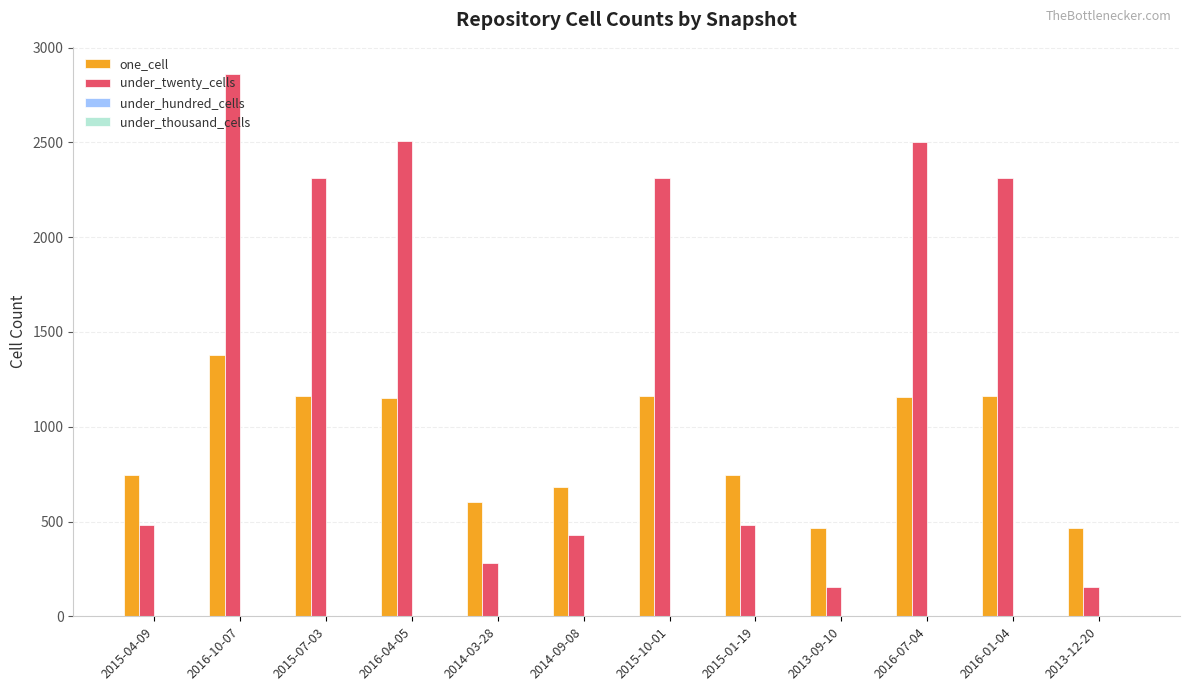

At which category is the sum across all series the highest?

2016-10-07